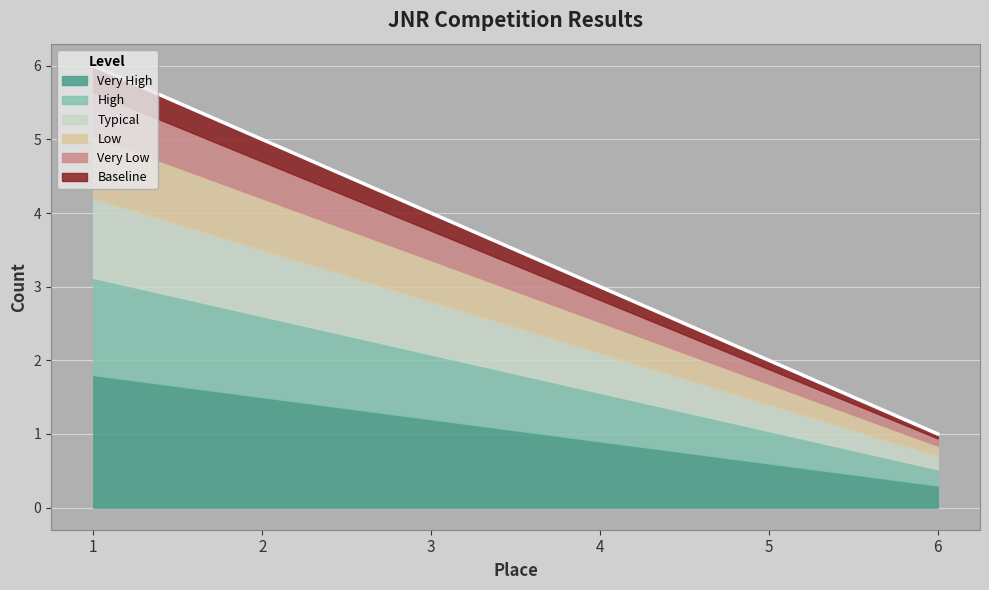

True or false: the data shows 6.1 at 3.

False